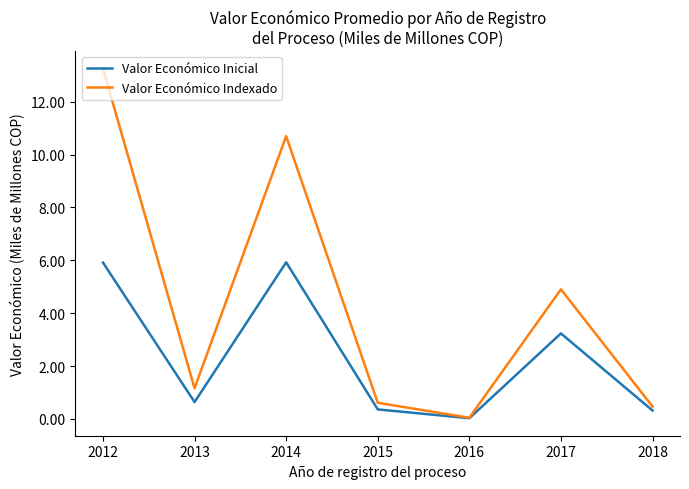

At which label is Valor Económico Indexado closest to 6?

2017